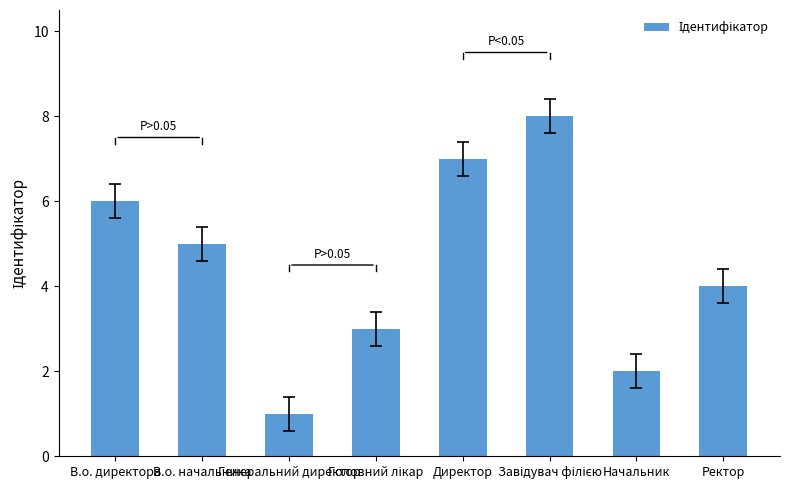

Reading left to right, what are all the values shown in this chart?

6	5	1	3	7	8	2	4